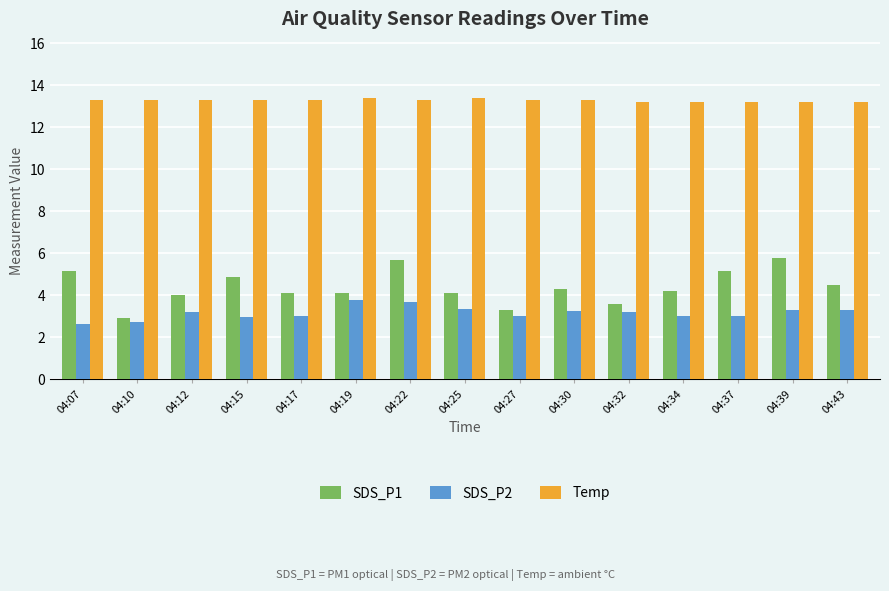

Reading right to left, list all the values displayed in this chart.

SDS_P1: 4.5	5.8	5.2	4.2	3.6	4.3	3.3	4.1	5.7	4.1	4.1	4.9	4.0	2.9	5.2
SDS_P2: 3.3	3.3	3.0	3.0	3.2	3.3	3.0	3.3	3.7	3.8	3.0	3.0	3.2	2.7	2.6
Temp: 13.2	13.2	13.2	13.2	13.2	13.3	13.3	13.4	13.3	13.4	13.3	13.3	13.3	13.3	13.3